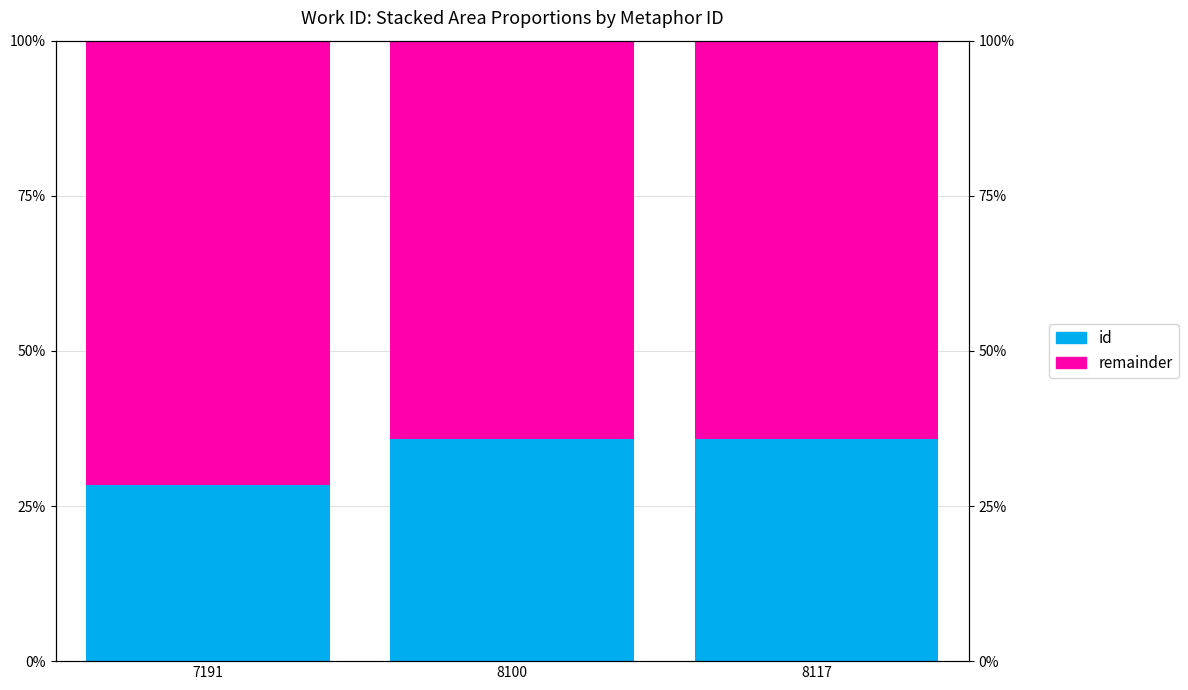

What value does the remainder series have at 7191?

71.6